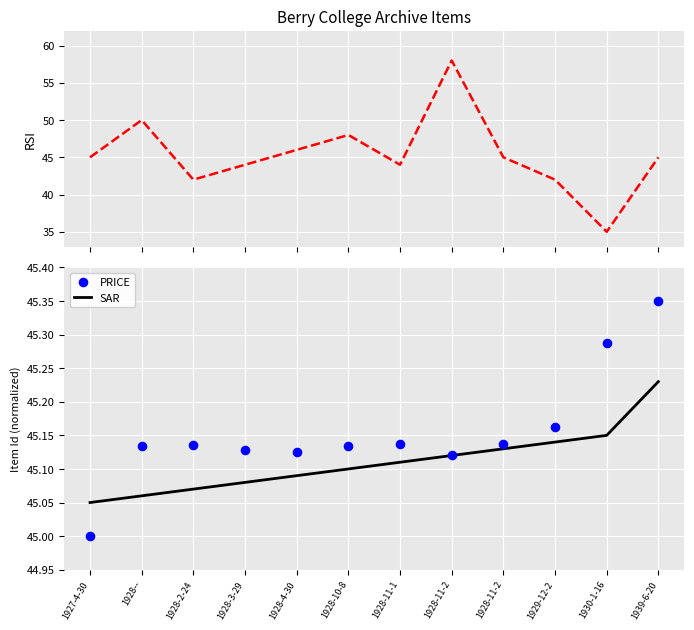

Which series reaches the minimum Y coordinate?

RSI